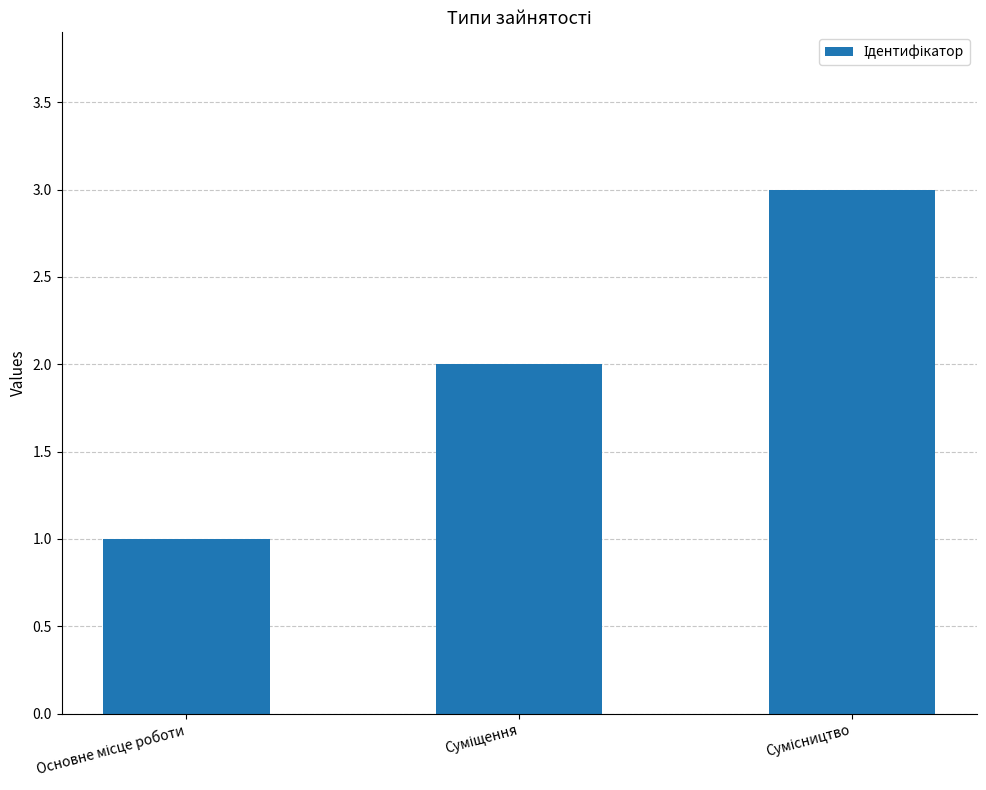

Are the bars horizontal?

No